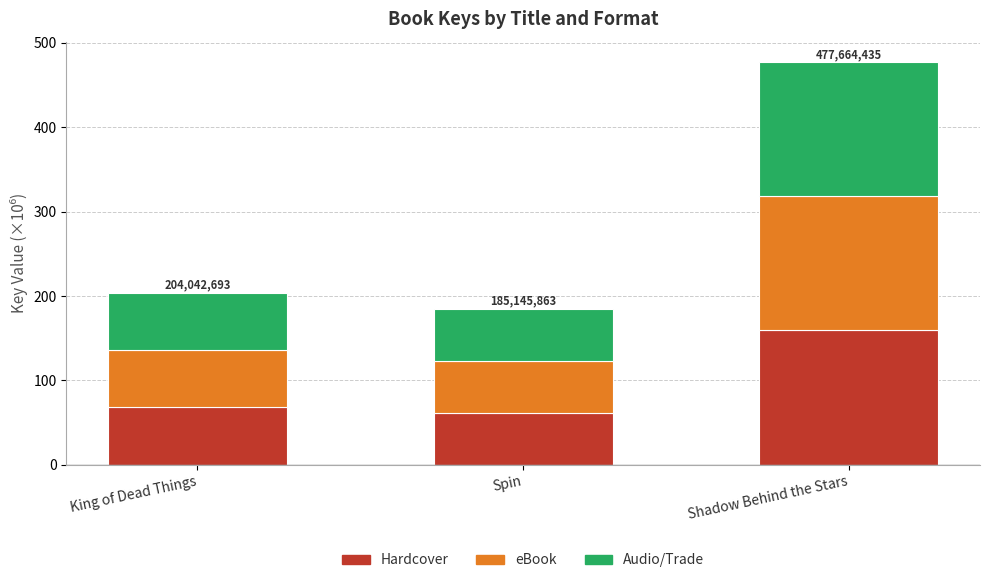

How many values in the Hardcover series exceed 68?

2